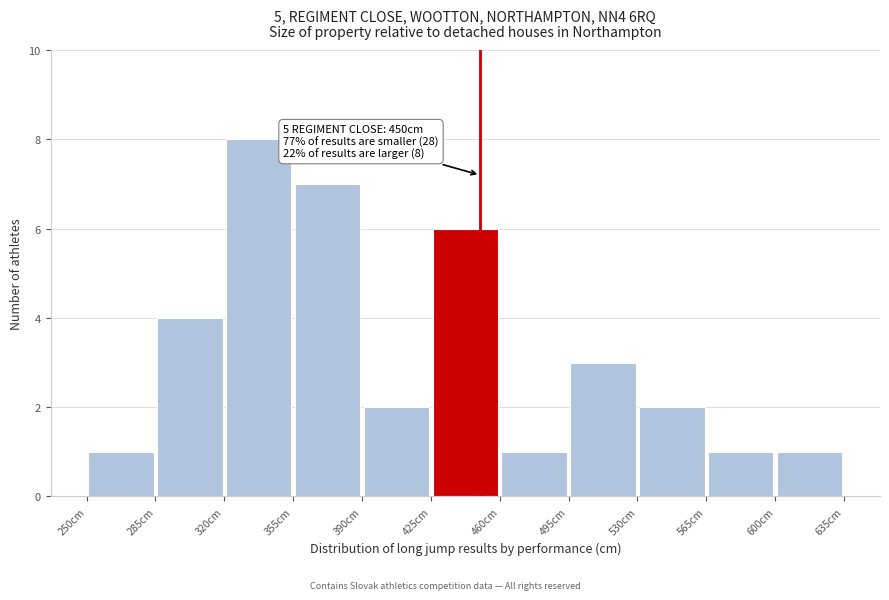

Which range on the x-axis has the tallest bar?

320 to 355